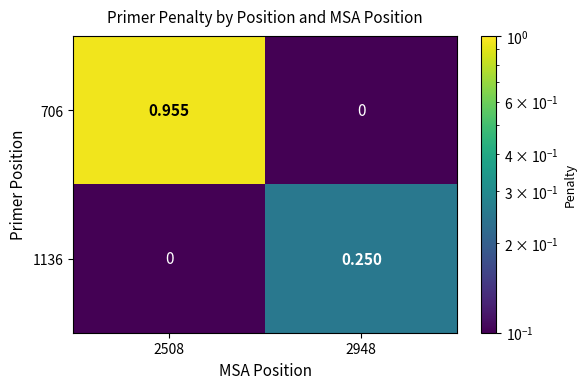

Between 2508 and 2948, which series saw the biggest shift?

706